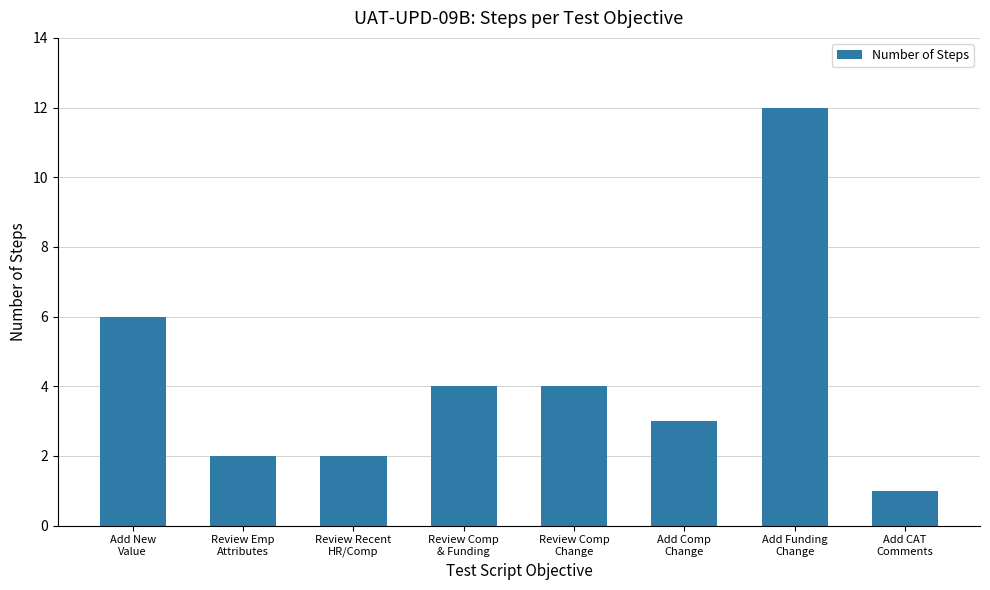

Where is the data nearest to the value 6?

Add New
Value